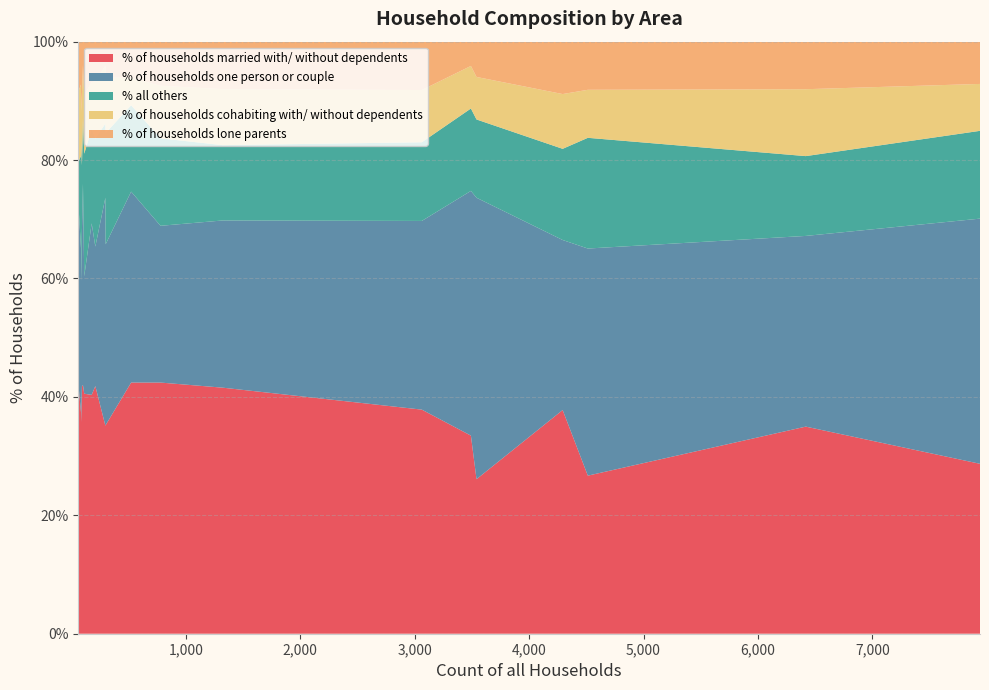

What is the lowest value of the % of households married with/ without dependents series?

26.1